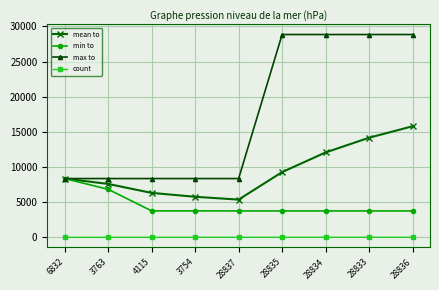

True or false: count and mean to intersect in this chart.

False